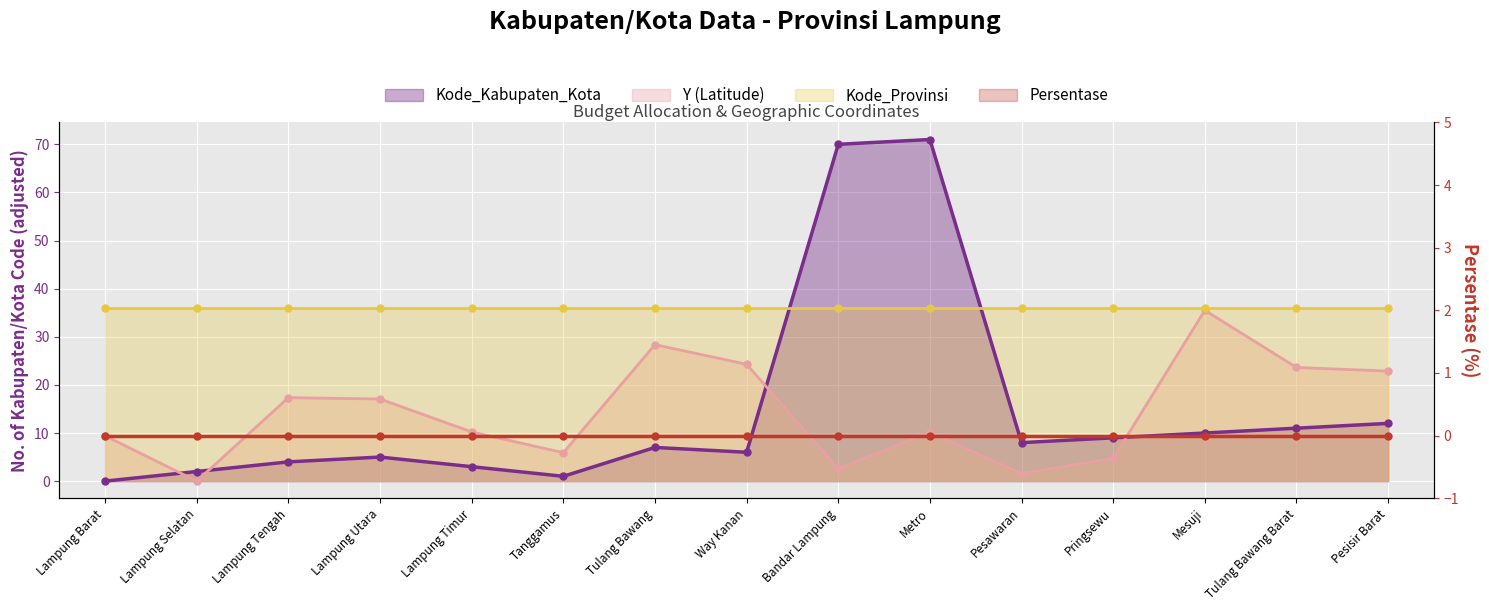

Where is the first local maximum for Kode_Kabupaten_Kota?

Lampung Utara